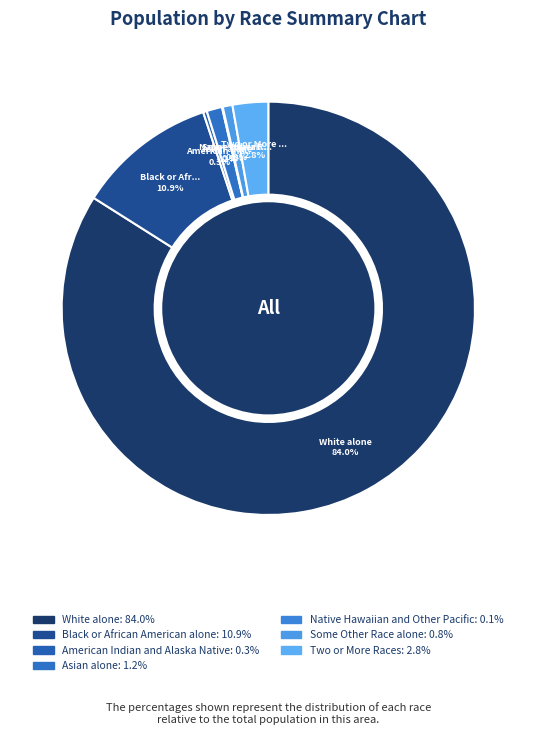

To the nearest percent, what is the difference between the Black or African American alone and Some Other Race alone slice percentages?

10%